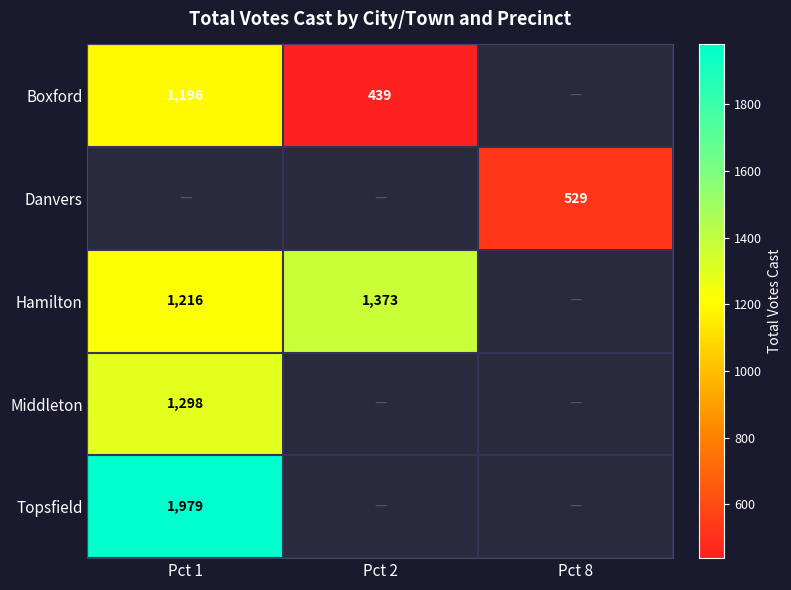

Is the value of Danvers at Pct 8 greater than the value of Topsfield at Pct 1?

No